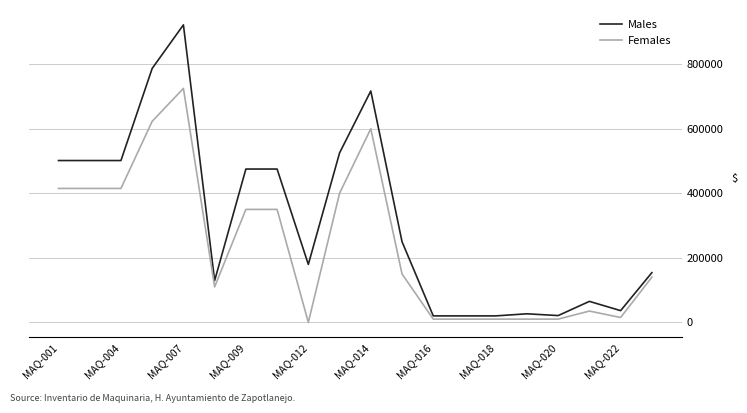

What is the difference between the maximum and second lowest values in the Males series?

901880.2